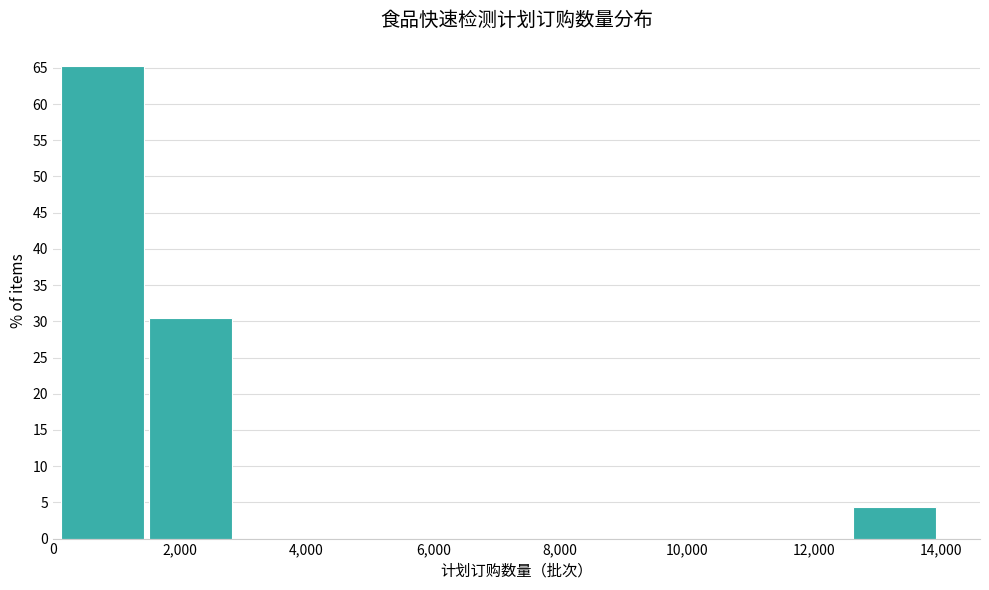

Reading left to right, transcribe this chart: for each bar, give the range it covers on the x-axis and its height. Neither the bar edges nor the heights are printed on the chart, so give them approximately, as read against the axes.

200 to 1600: 65.0
1600 to 2800: 30.5
2800 to 4200: 0
4200 to 5600: 0
5600 to 7000: 0
7000 to 8400: 0
8400 to 9800: 0
9800 to 11200: 0
11200 to 12600: 0
12600 to 14000: 4.5